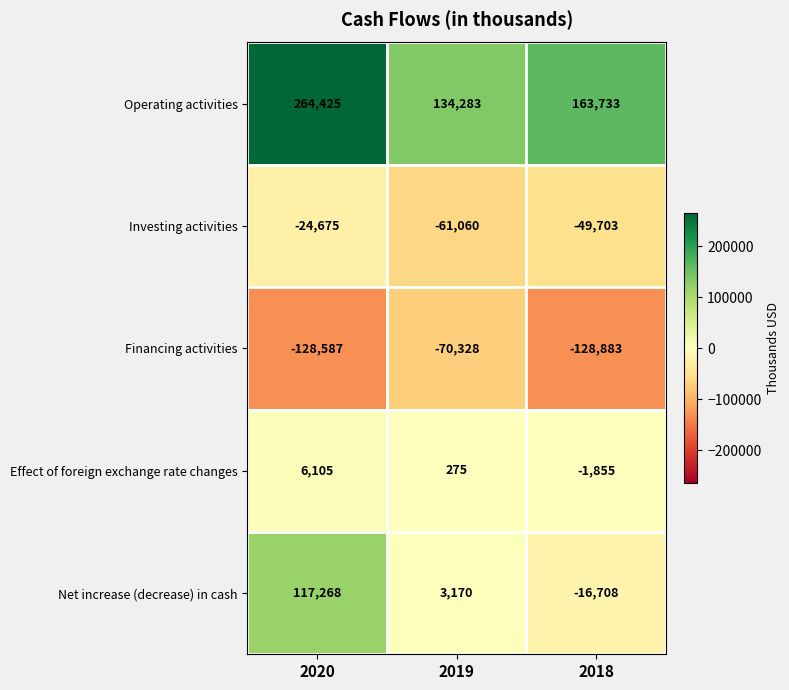

Read the Net increase (decrease) in cash value at 2020, to the nearest 10.

117270